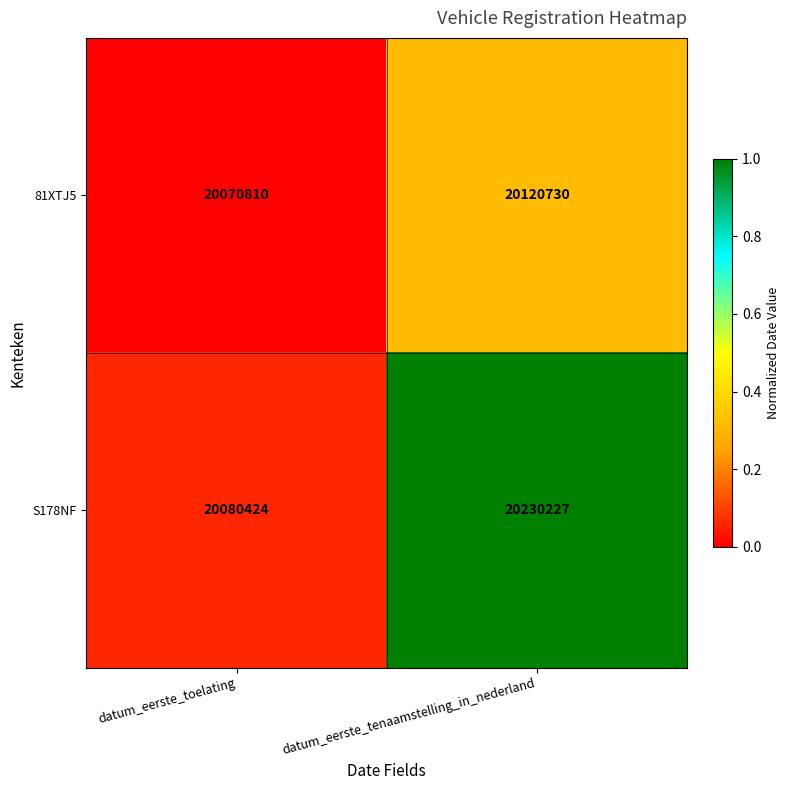

Which series has the largest total across all categories?

S178NF